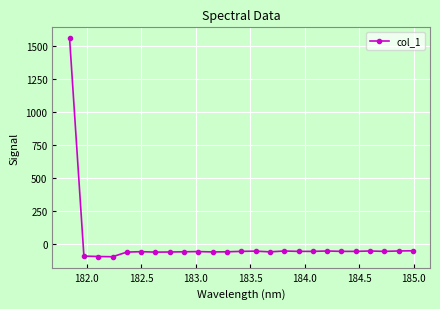

What is the difference between the maximum and minimum values?

1657.5